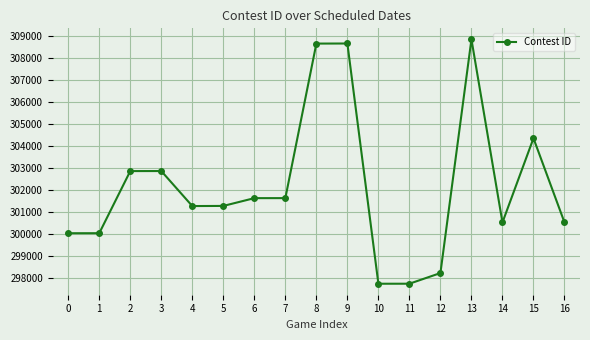

Is it true that the value at 11 is 297729?

True